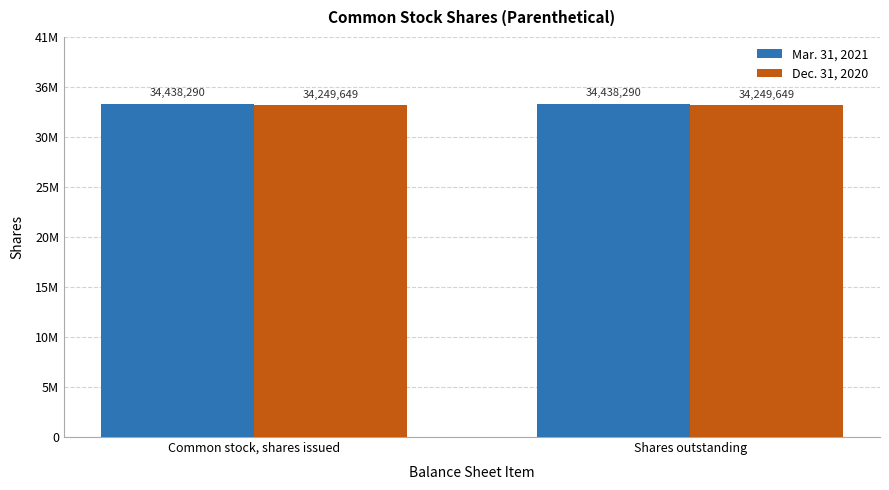

What is the value of the Mar. 31, 2021 bar at the 1st from the left?

34438290